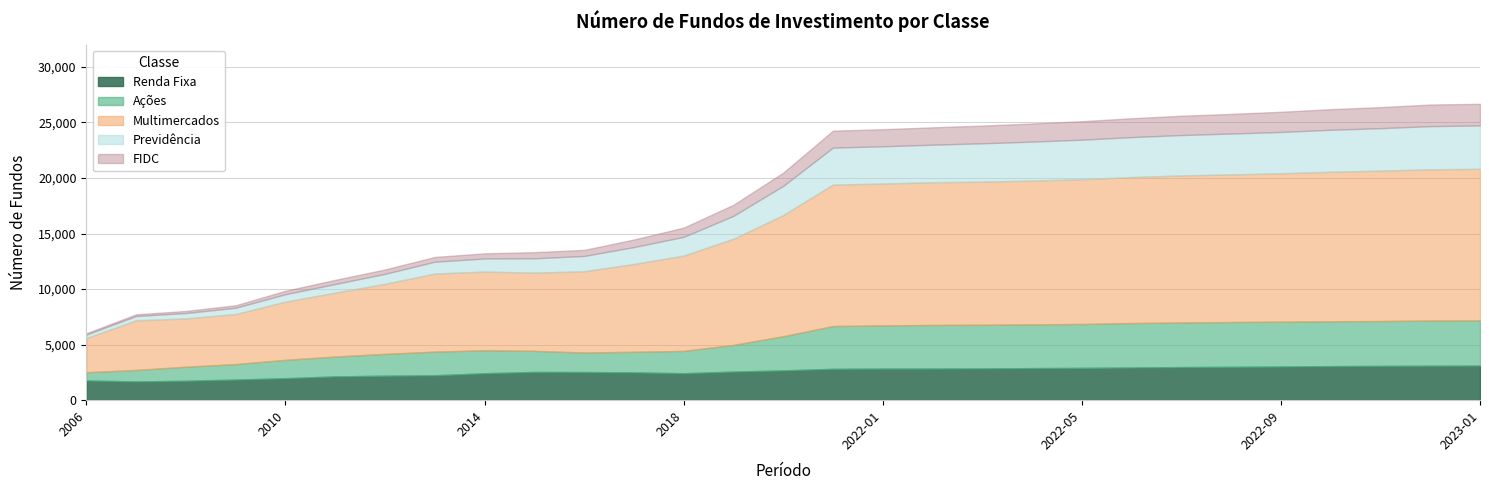

The value of Renda Fixa at 2006 is 1773. True or false?

True